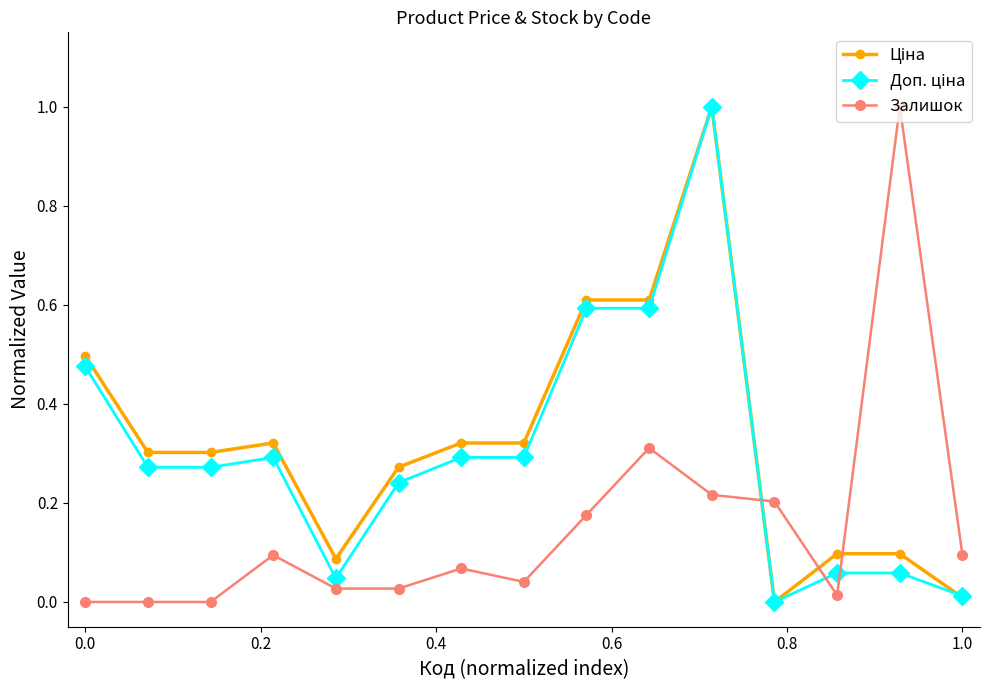

What is the greatest value displayed?

1.0